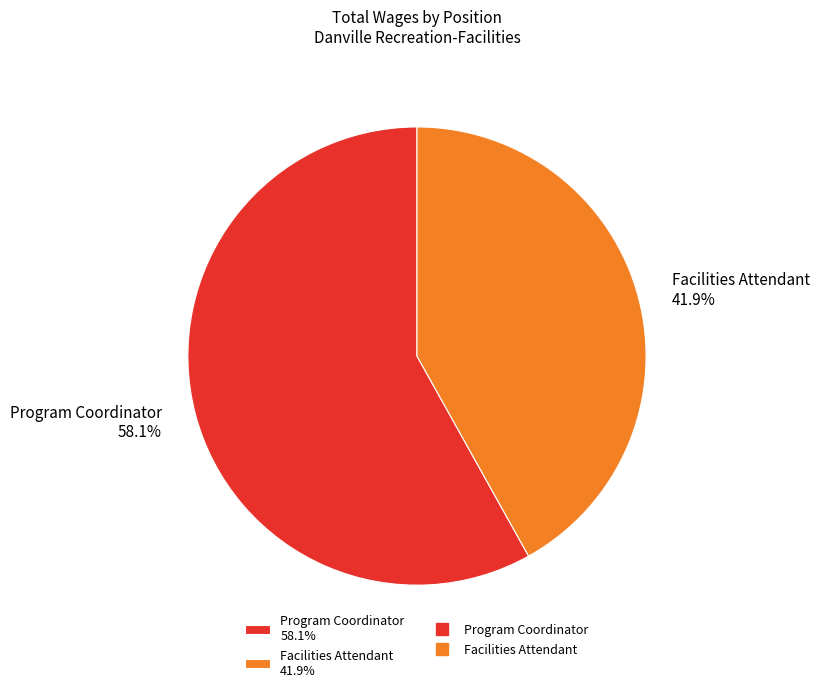

Which category has the smallest portion of the pie?

Facilities Attendant